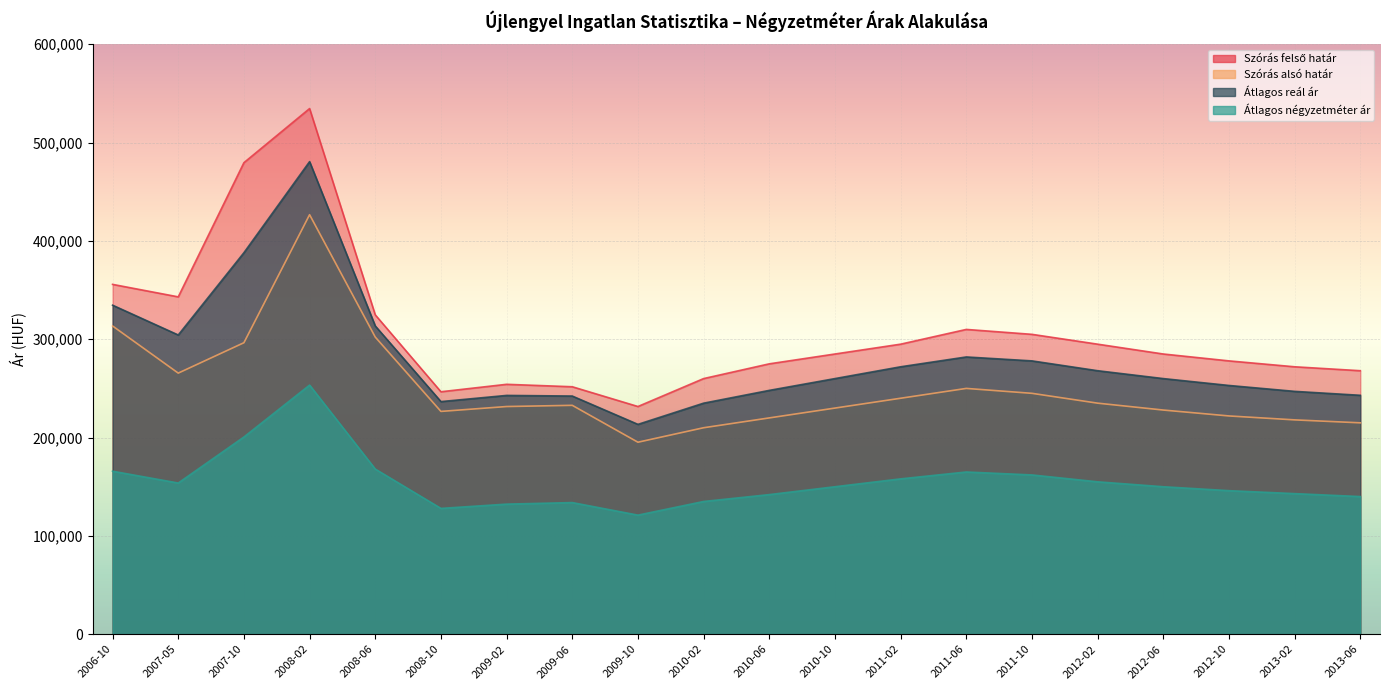

The Szórás alsó határ series shows 337071 at 2012-06. True or false?

False